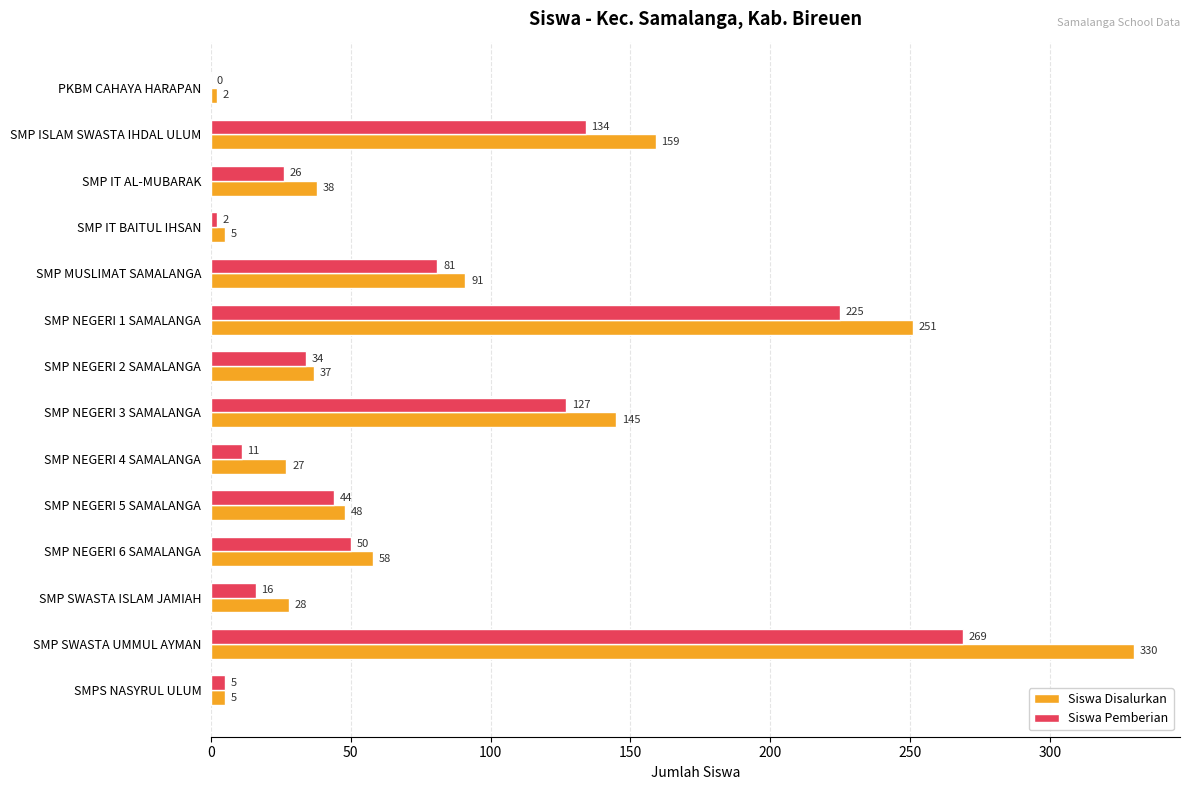

The value of Siswa Disalurkan at SMP NEGERI 5 SAMALANGA is 48. True or false?

True